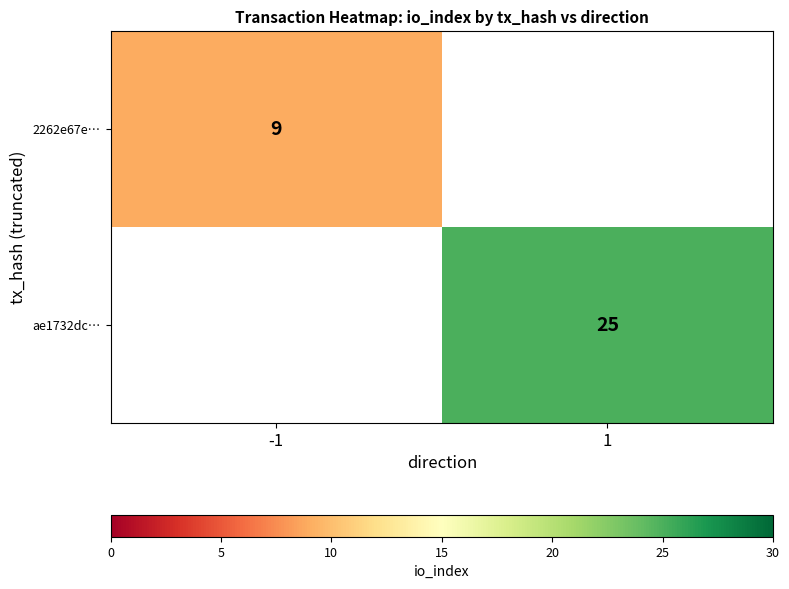

The value of 2262e67e… at -1 is 9. True or false?

True